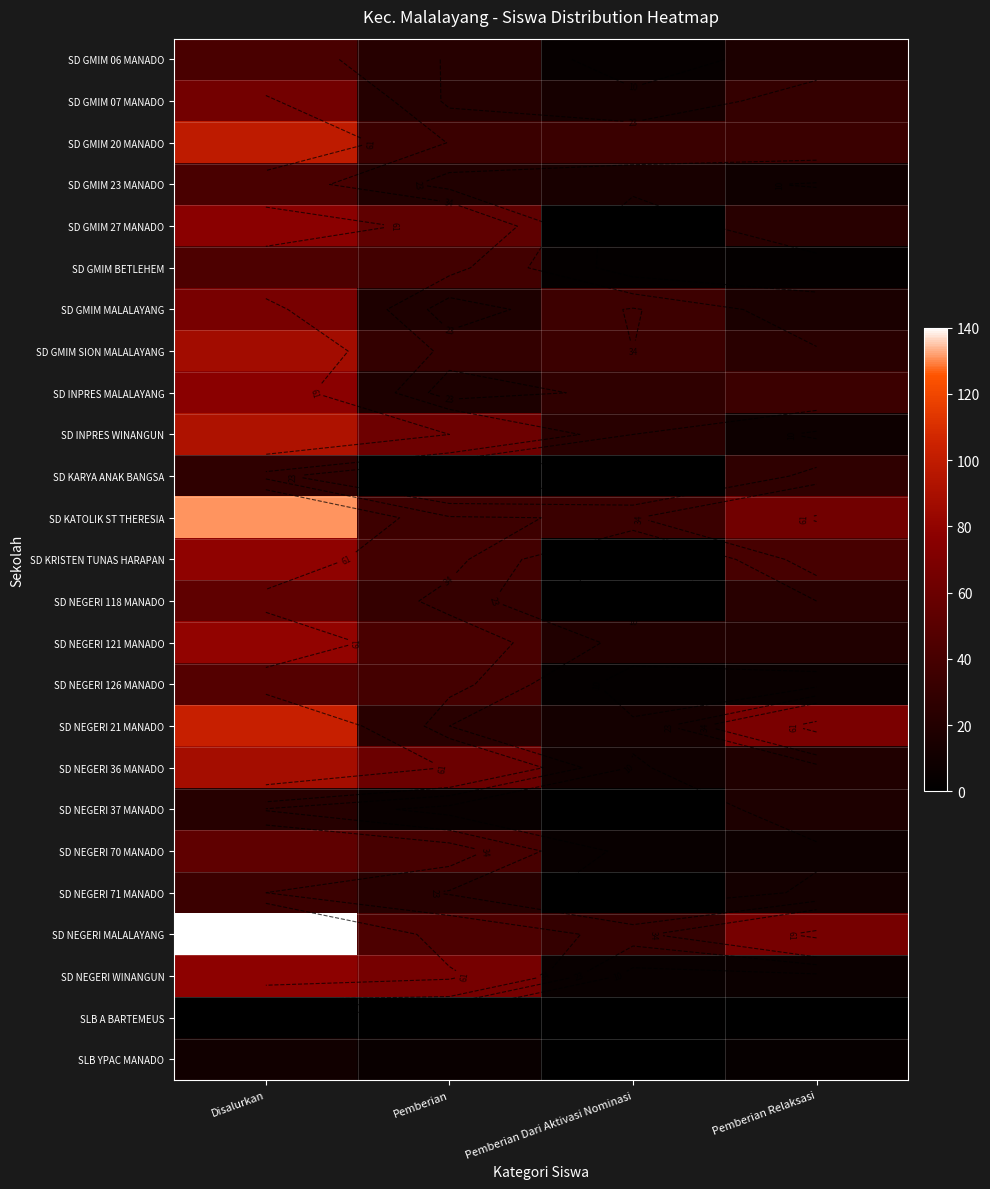

How many data points in SD NEGERI 70 MANADO are less than 41?

2